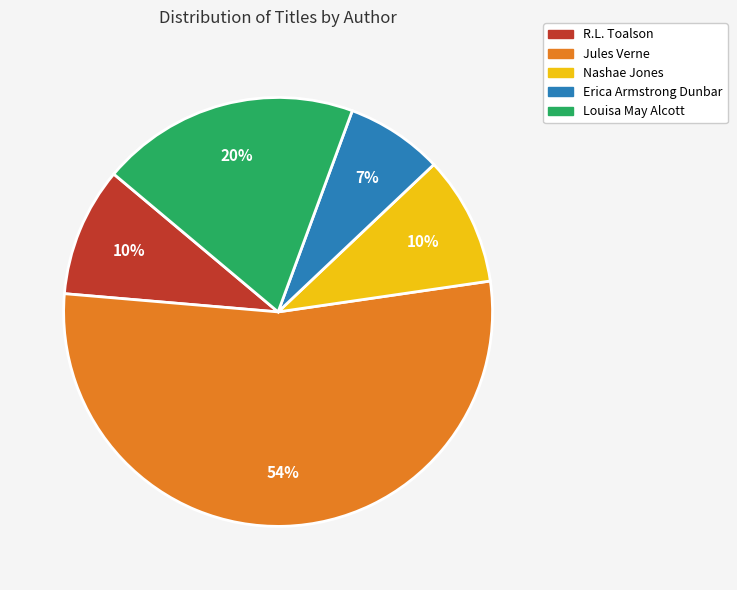

Does any single category account for the majority?

Yes